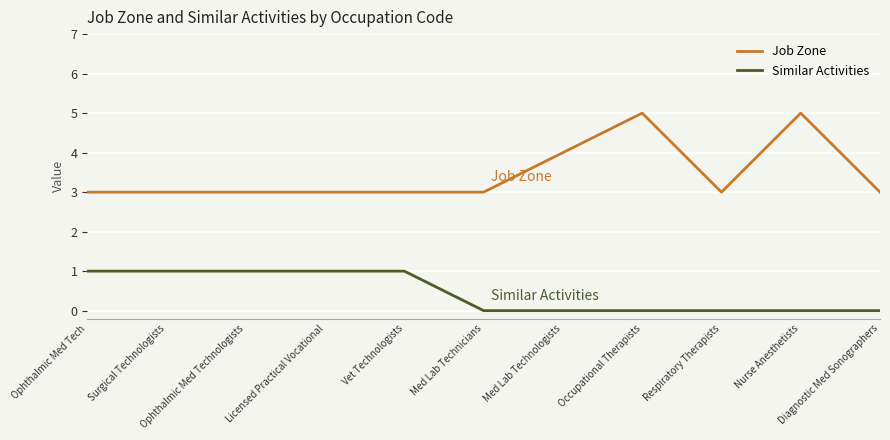

What is the spread (max minus min) of values at Respiratory Therapists?

3